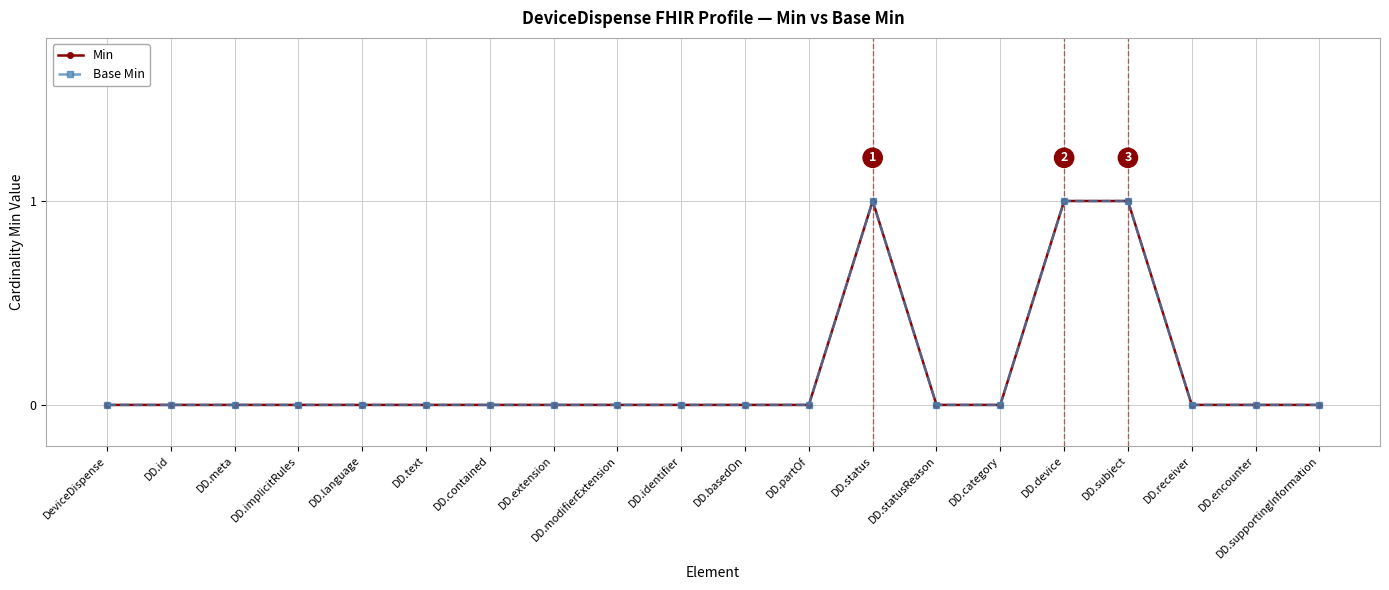

Is this an area chart (filled region under the line)?

No